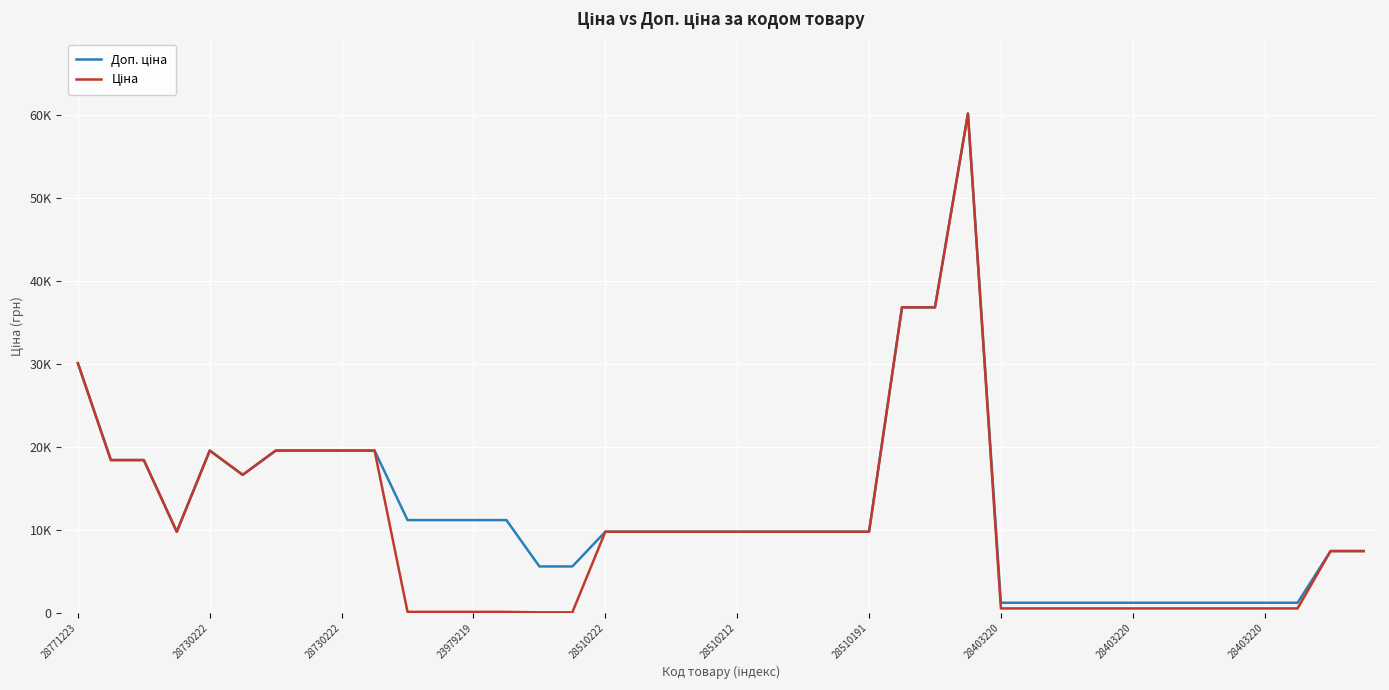

Does the chart have visible grid lines?

Yes